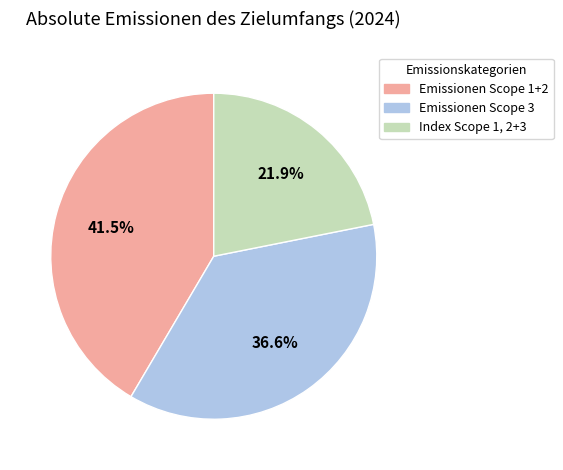

To the nearest percent, what is the average slice percentage?

33%